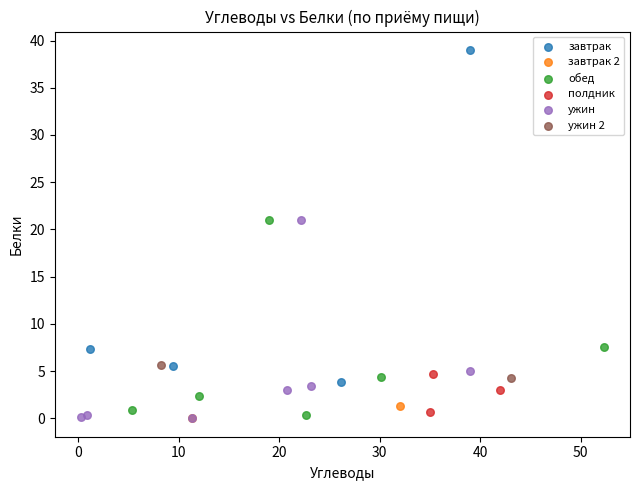

What are all the series names shown in the legend?

завтрак, завтрак 2, обед, полдник, ужин, ужин 2